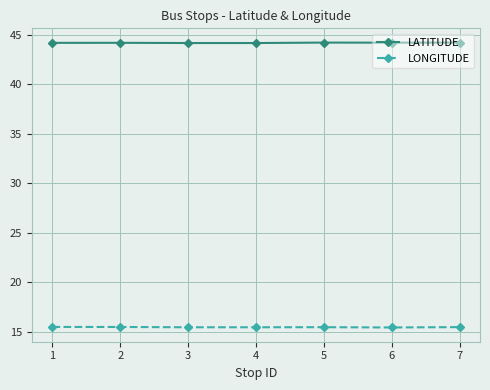

True or false: LONGITUDE has a value of 22.8 at 3.

False